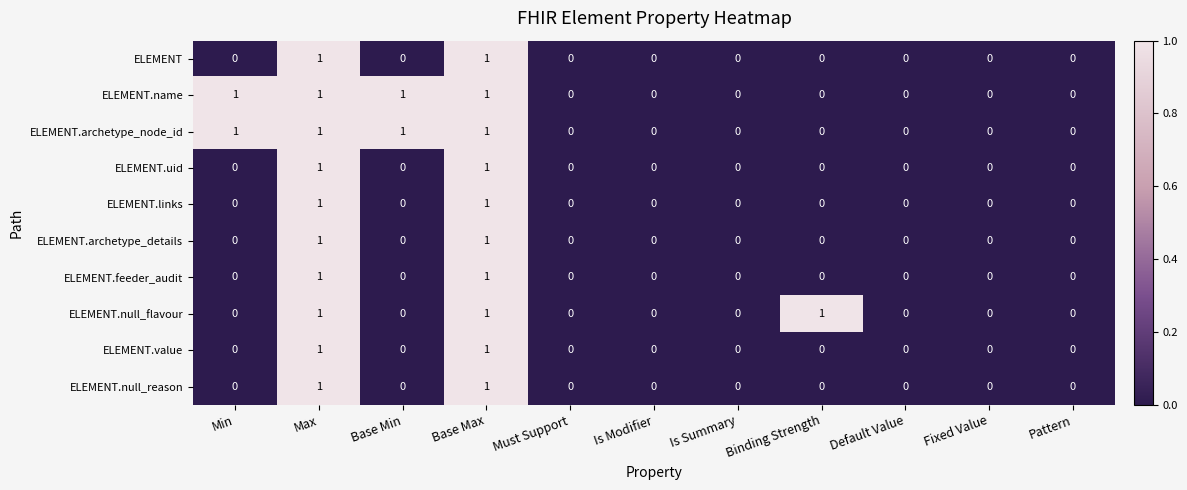

The value of ELEMENT.null_reason at Default Value is 0. True or false?

True